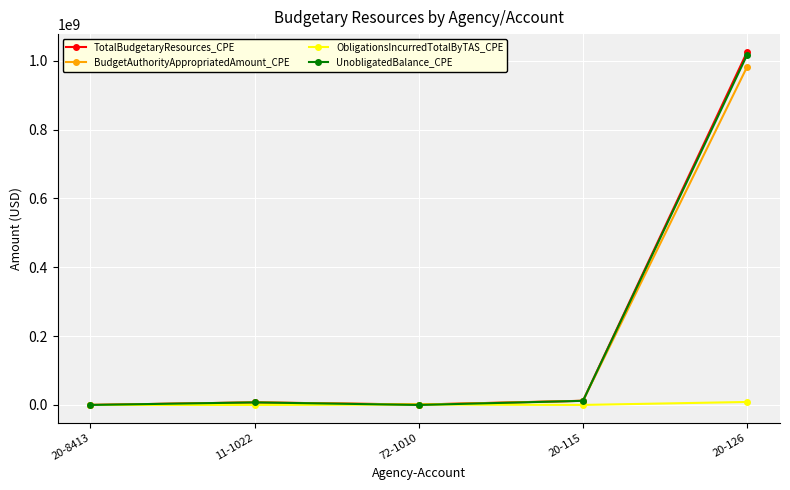

Which series has the largest range (max minus min)?

TotalBudgetaryResources_CPE